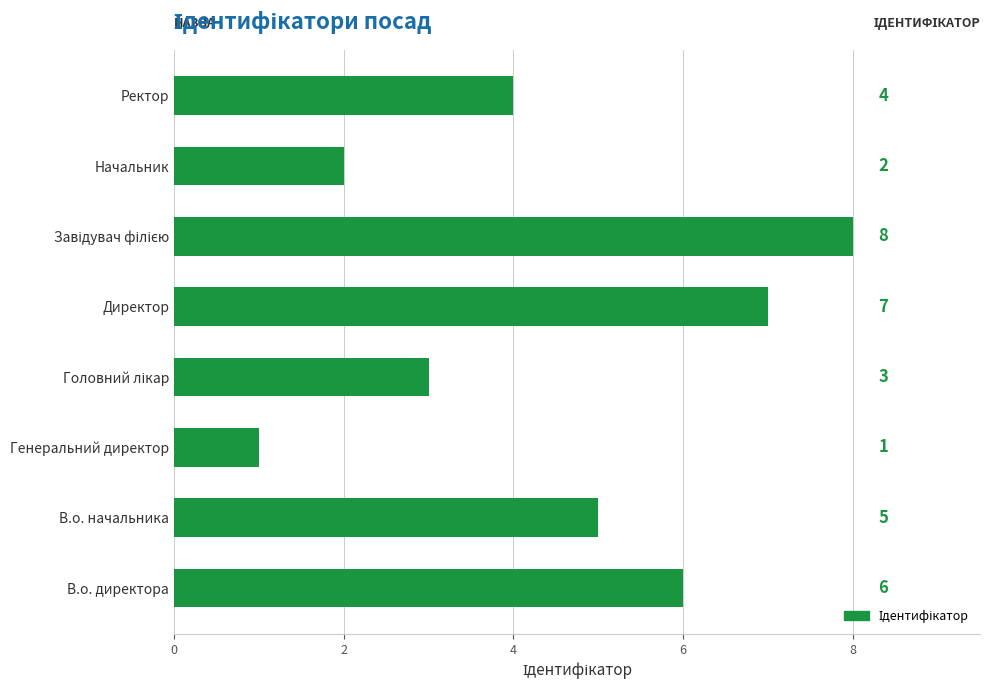

Is it true that the value at Начальник is 2?

True